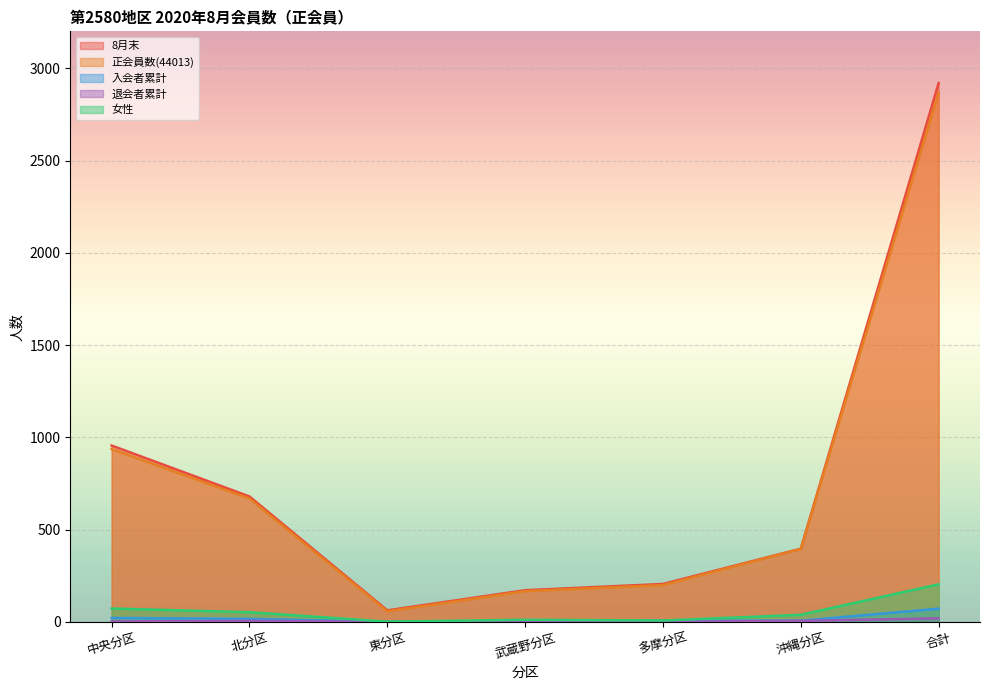

What position from the left is 東分区?

3